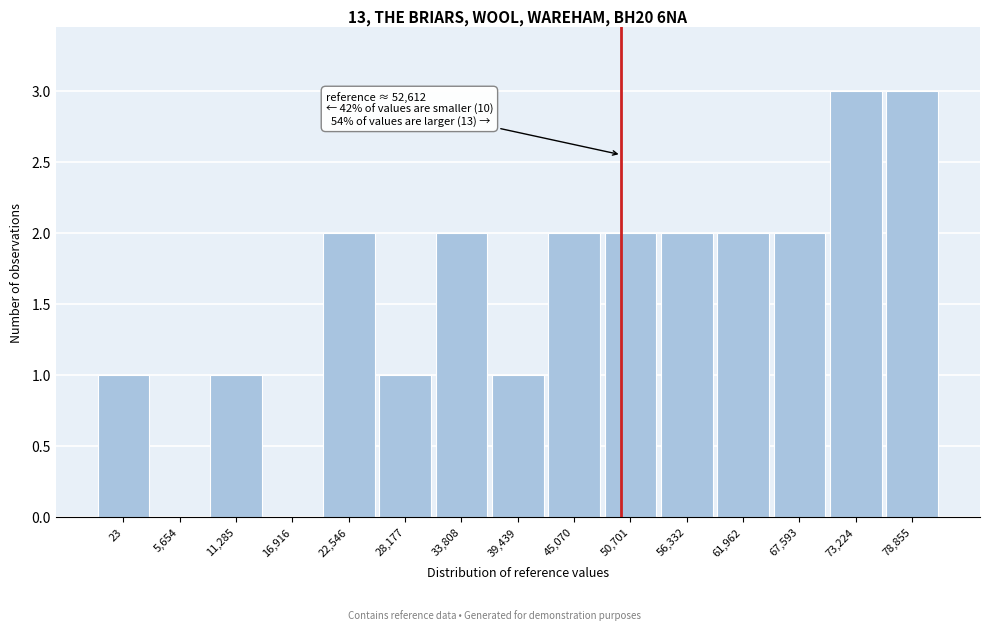

Reading left to right, transcribe all the data shown in this chart.

23=1	5,654=0	11,285=1	16,916=0	22,546=2	28,177=1	33,808=2	39,439=1	45,070=2	50,701=2	56,332=2	61,962=2	67,593=2	73,224=3	78,855=3